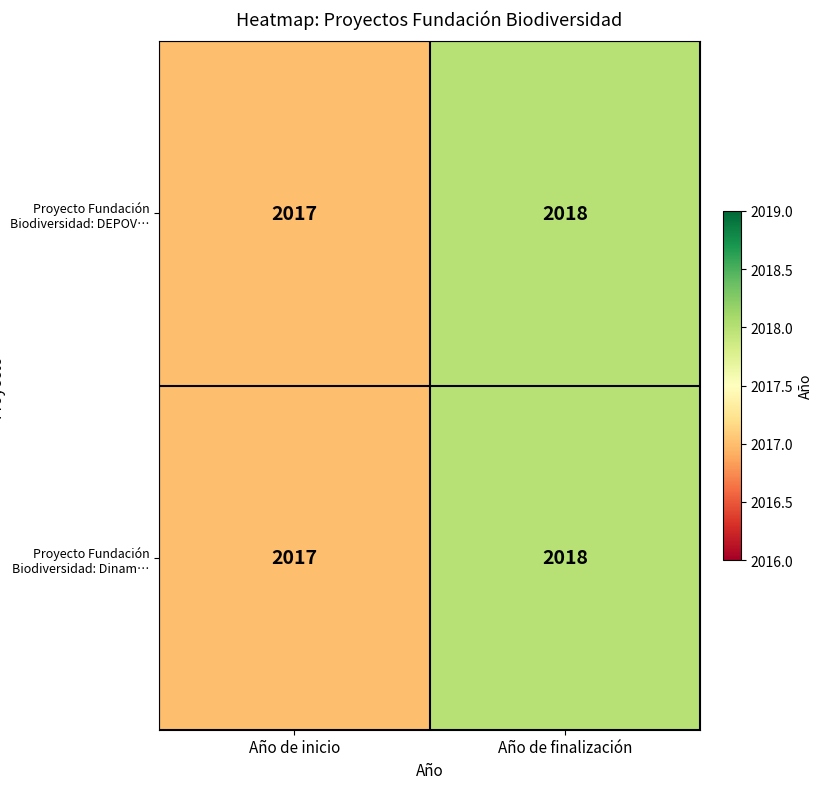

Reading right to left, transcribe all the data shown in this chart.

Proyecto Fundación Biodiversidad: DEPOV…: 2018	2017
Proyecto Fundación Biodiversidad: Dinam…: 2018	2017